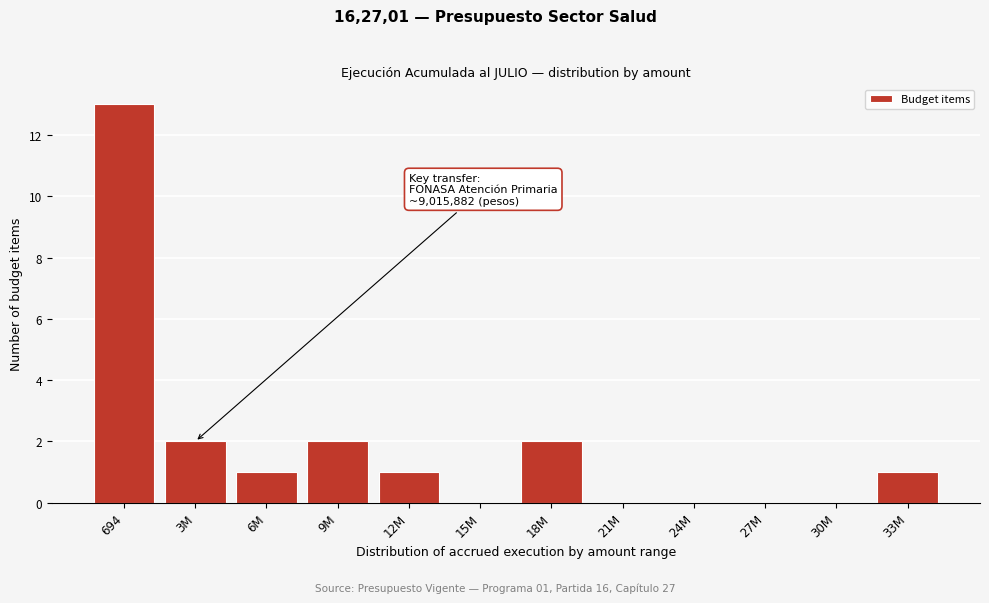

Reading left to right, list all the values displayed in this chart.

694=13	3M=2	6M=1	9M=2	12M=1	15M=0	18M=2	21M=0	24M=0	27M=0	30M=0	33M=1